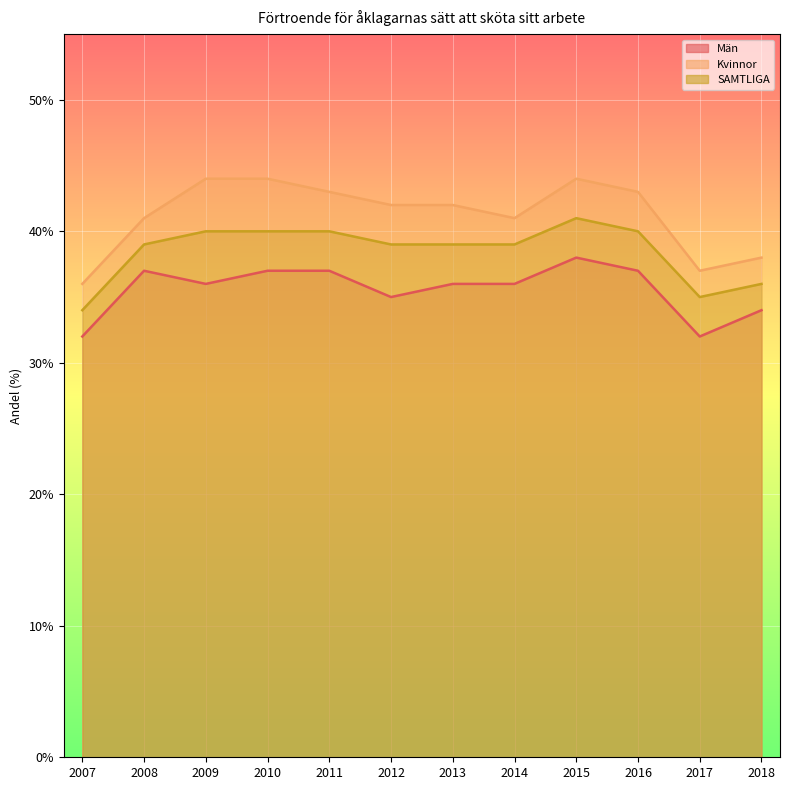

Is the value of Kvinnor at 2016 greater than the value of Män at 2010?

Yes